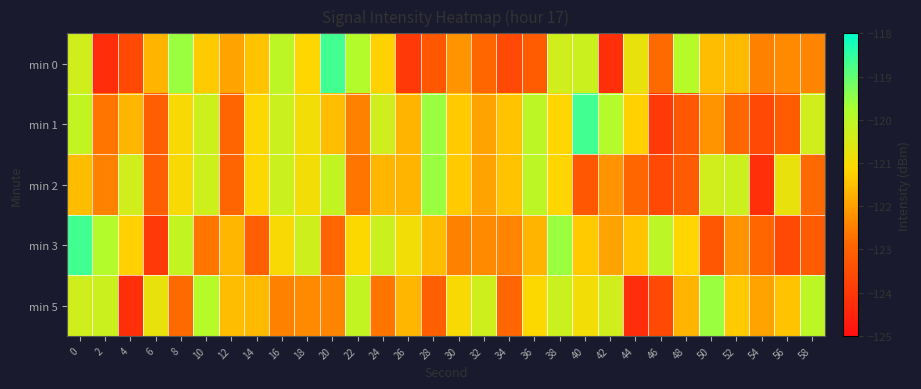

Rank the series by their maximum value, from highest to lowest.

min 0, min 1, min 3, min 2, min 5